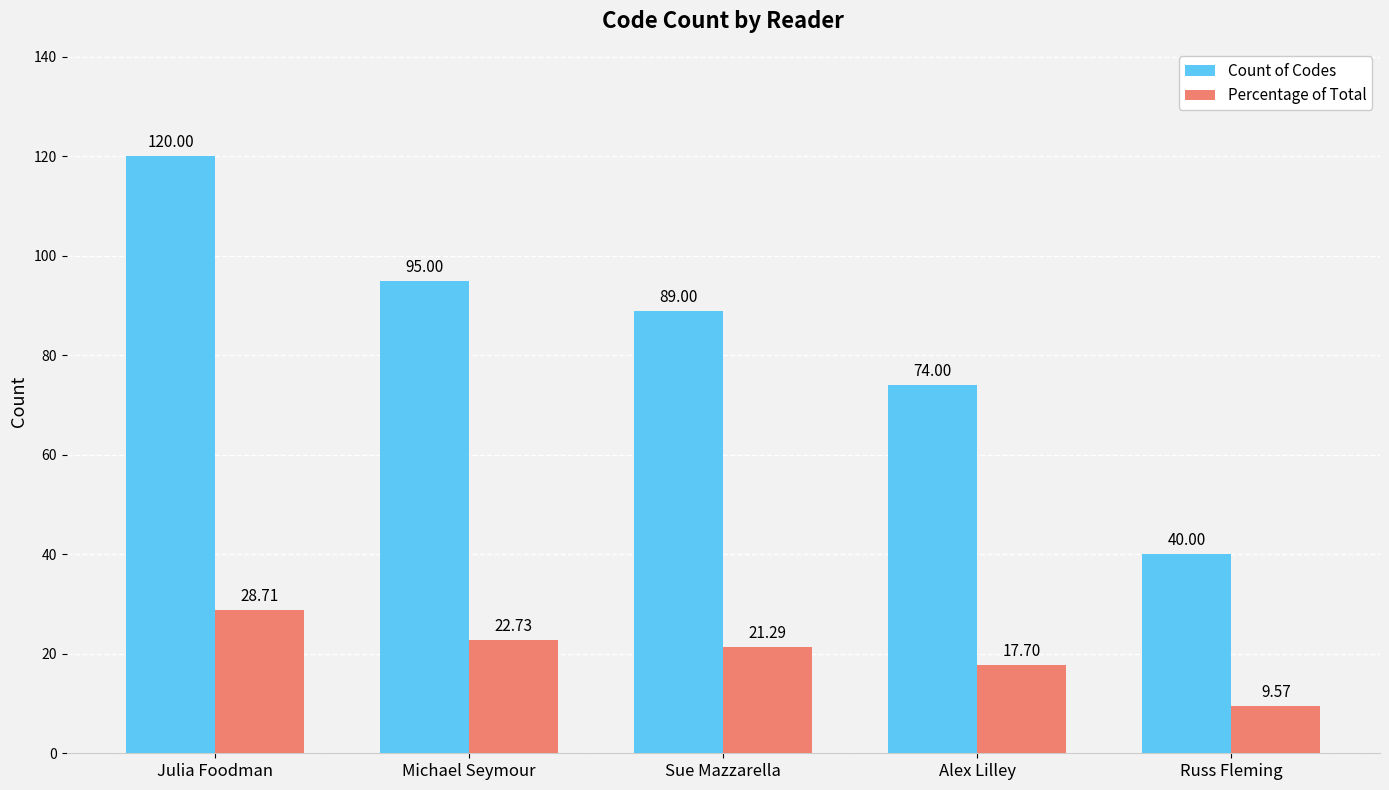

What position from the left is Russ Fleming?

5